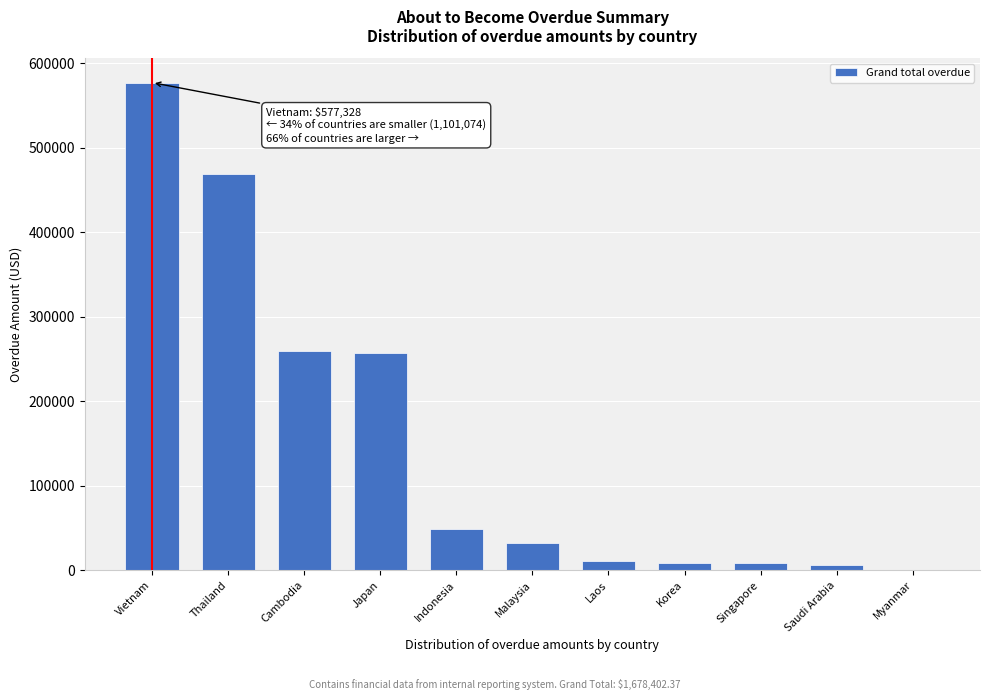

True or false: the data shows 374505.0 at Vietnam.

False